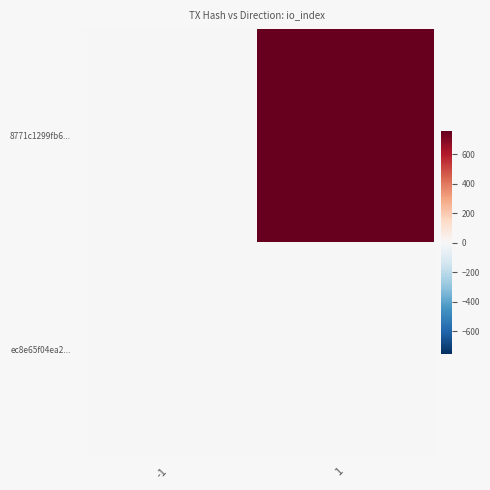

List the series in order of their peak value, highest first.

8771c1299fb6..., ec8e65f04ea2...